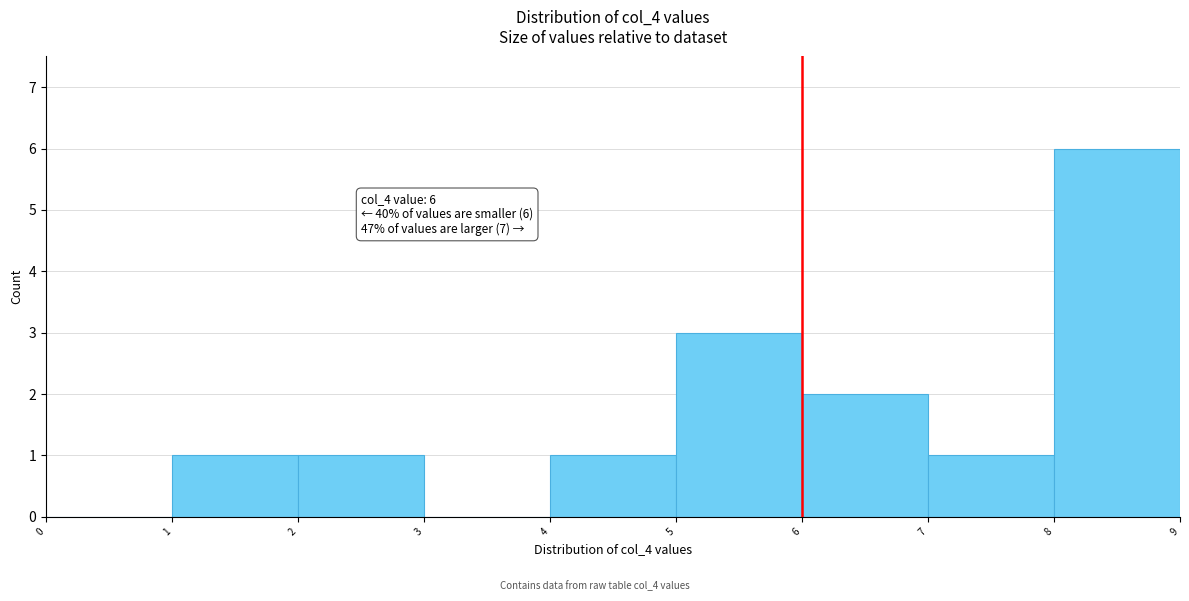

Over which range of the x-axis is the bar tallest?

8 to 9